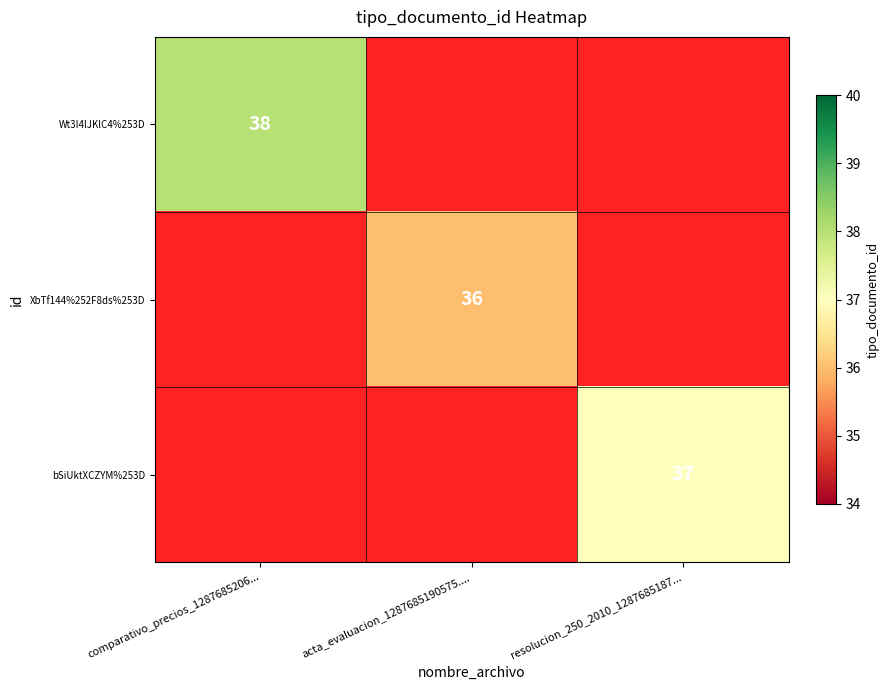

At how many categories does at least one series exceed 36?

2